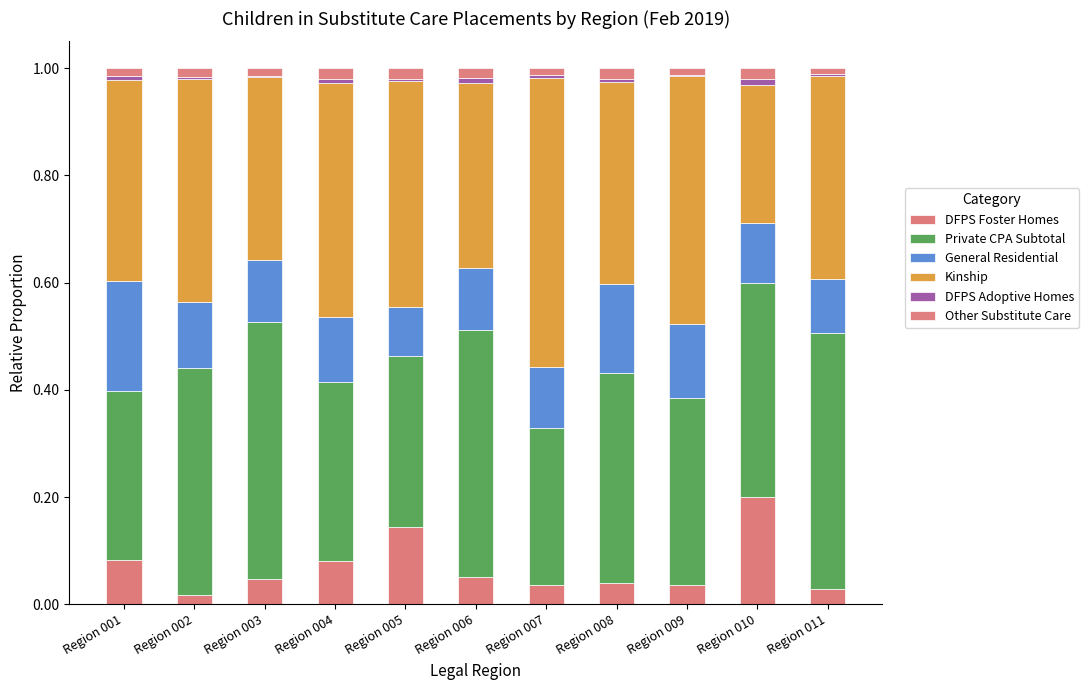

Which series has the largest range (max minus min)?

Kinship